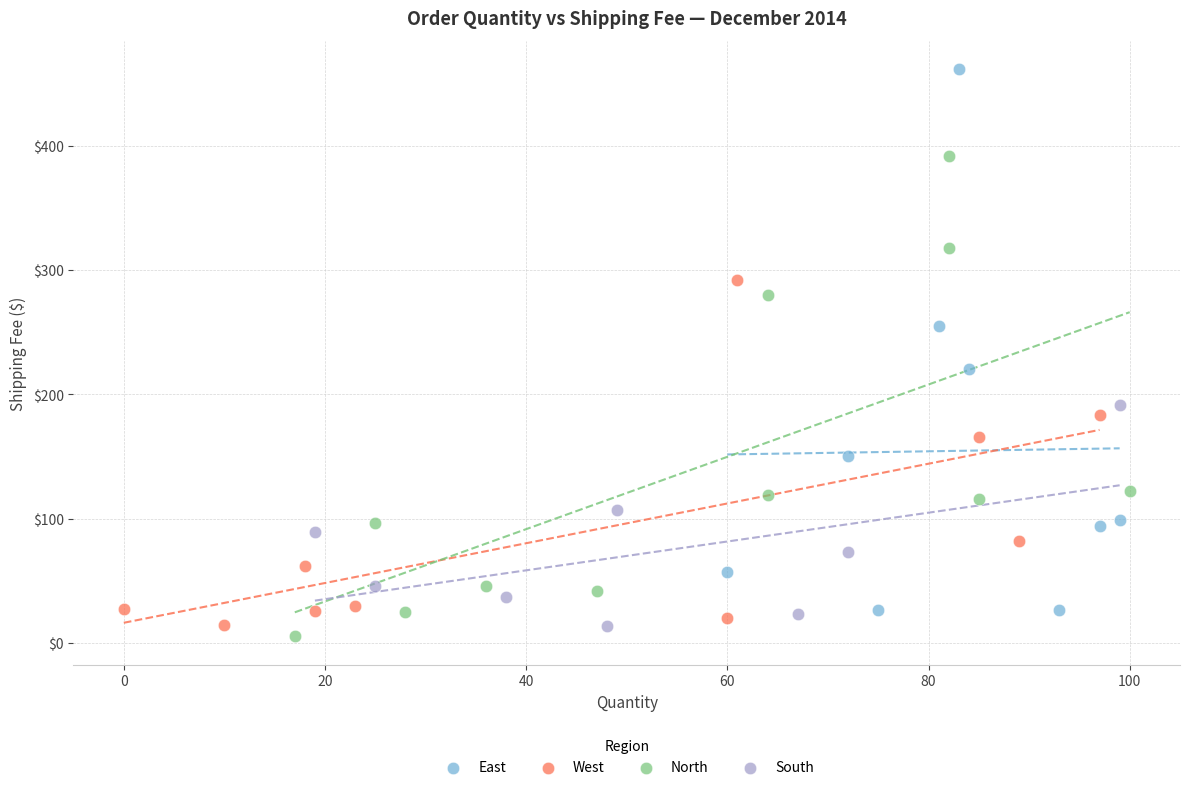

Which series reaches the maximum Y coordinate?

East